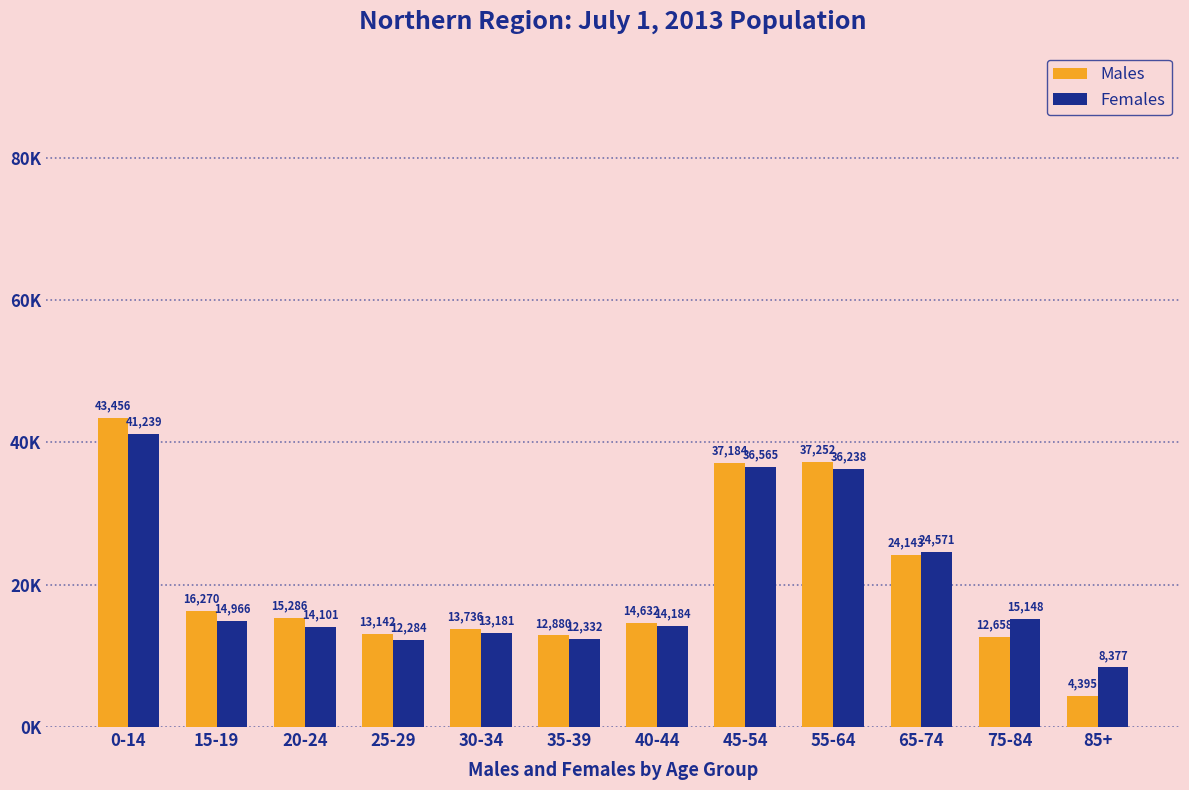

At how many categories does at least one series exceed 19980?

4